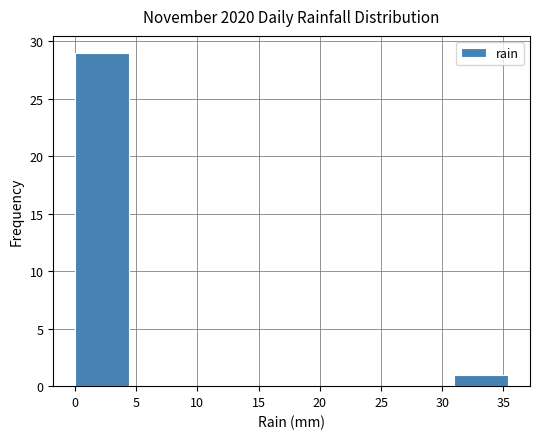

What is the height of the bar covering 31.0 to 35.5 on the x-axis? Neither the bar edges nor the heights are printed on the chart, so give them approximately, as read against the axes.

1